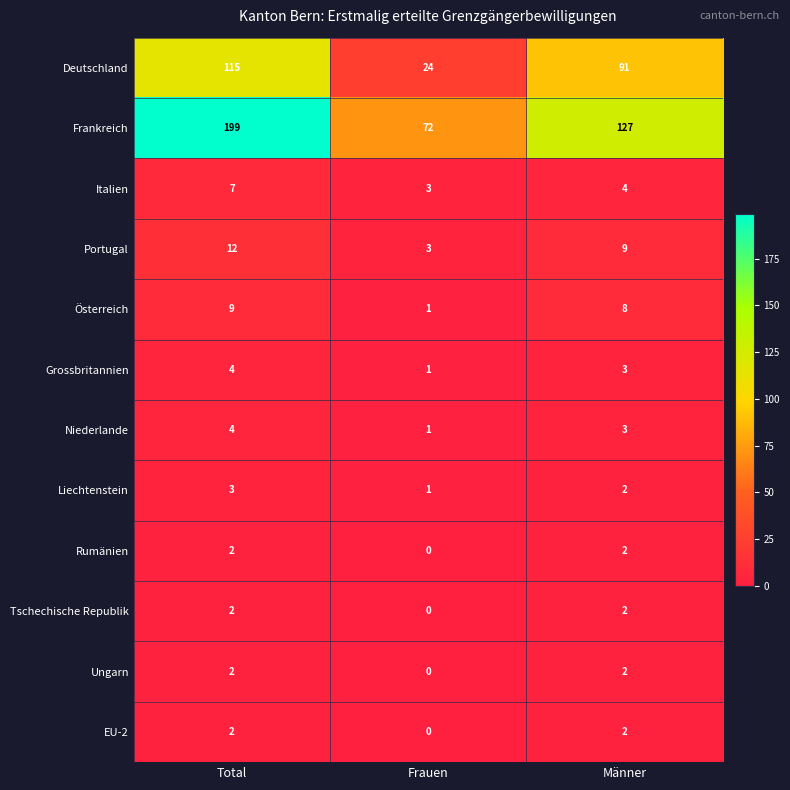

What is the difference between the highest and lowest values at Frauen?

72